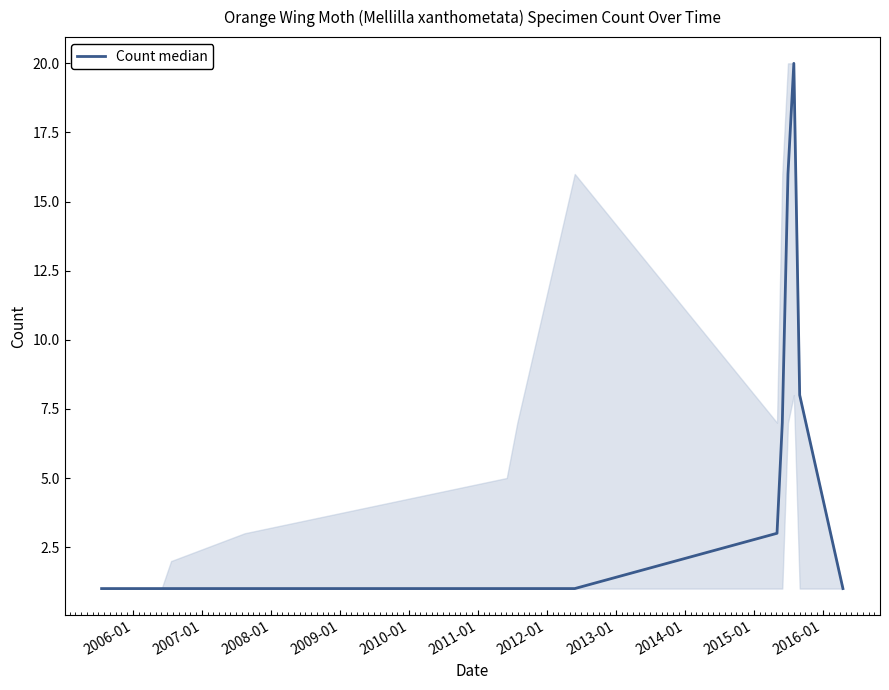

Count the number of categories in the chart.

15